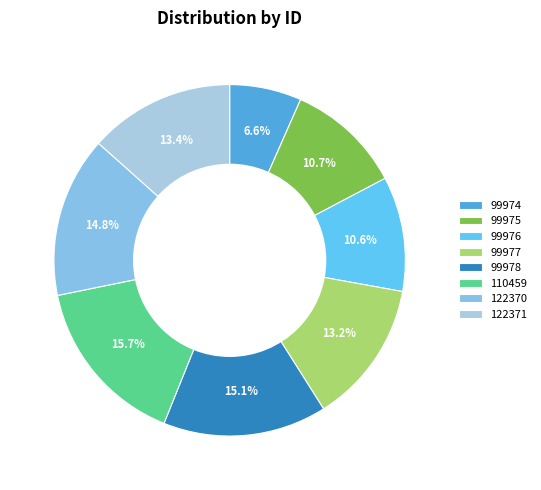

How many slices are in this pie chart?

8